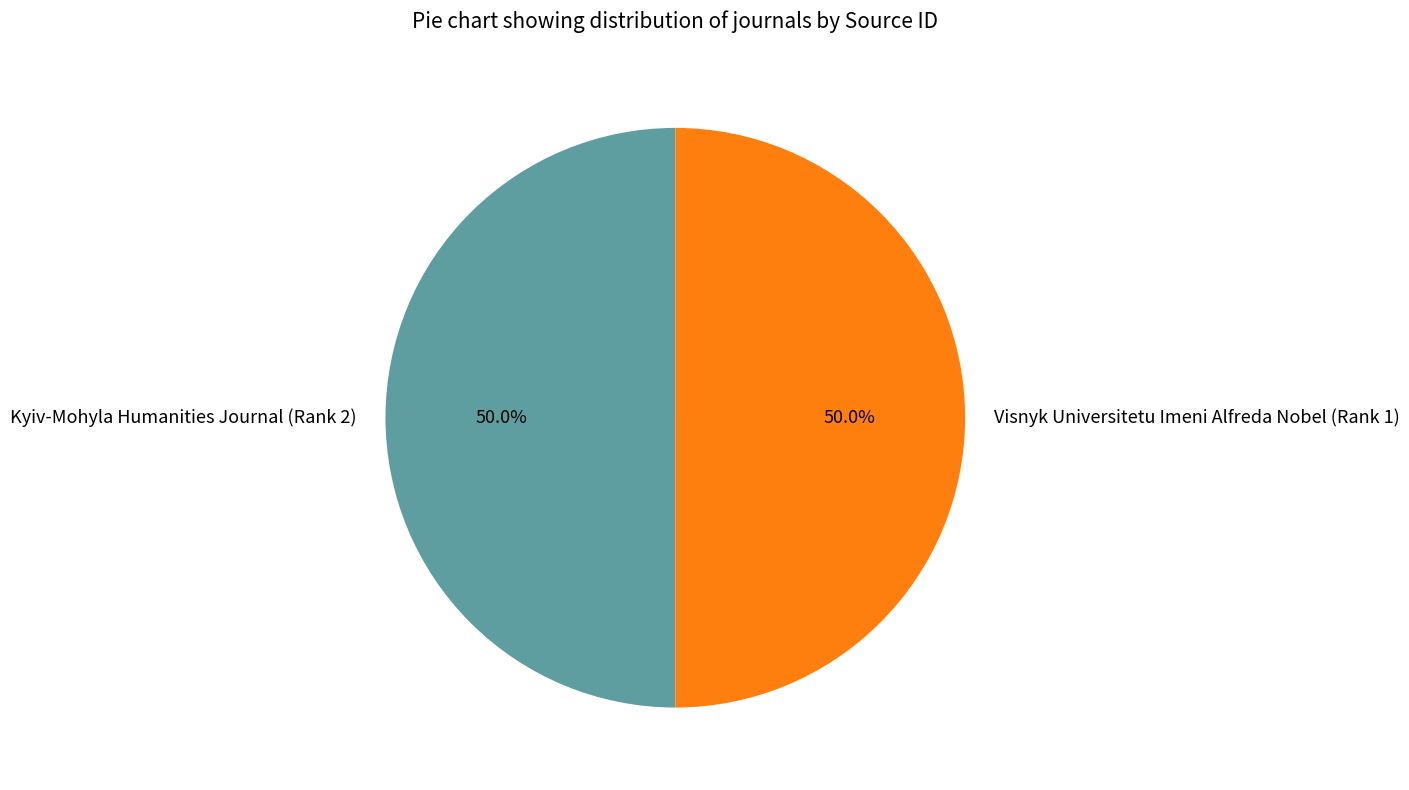

To the nearest percent, what portion does Kyiv-Mohyla Humanities Journal (Rank 2) represent?

50%